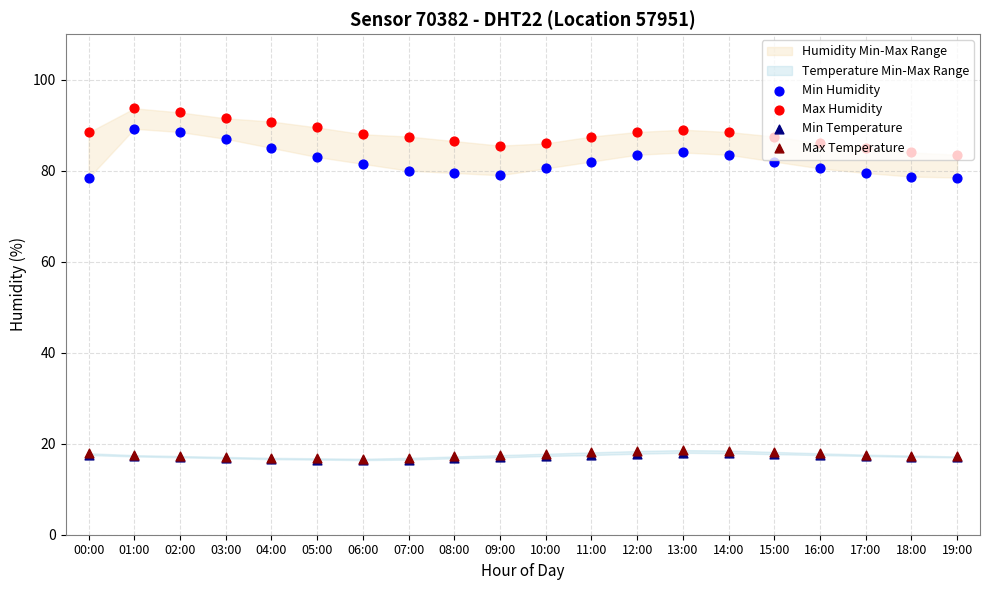

Which series contains the highest Y value?

Max Humidity